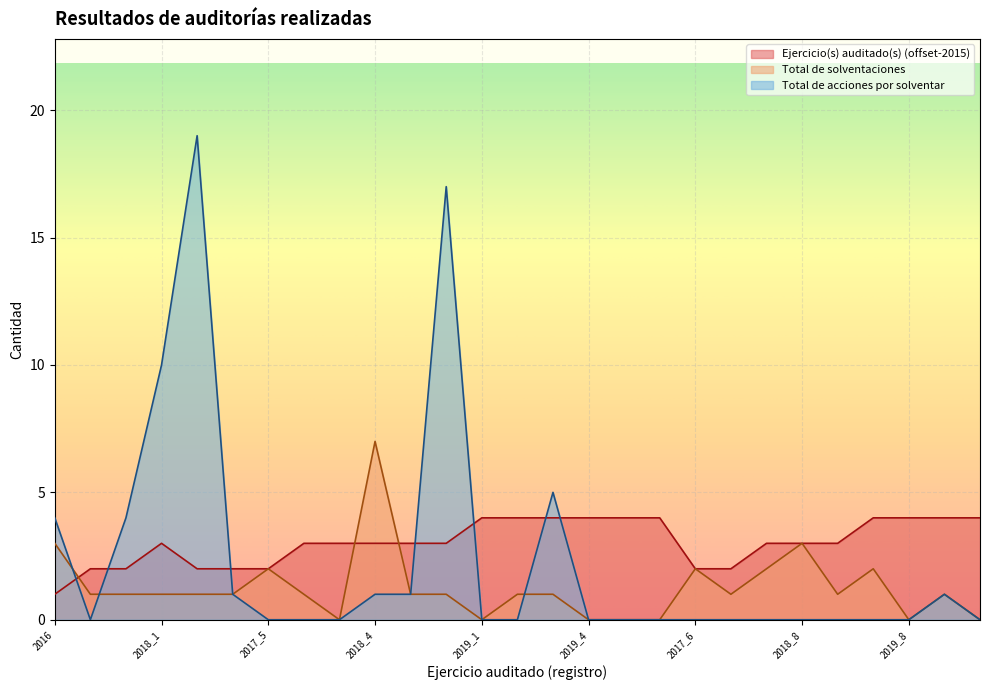

What is the label of the 23rd point from the left?

2018_9